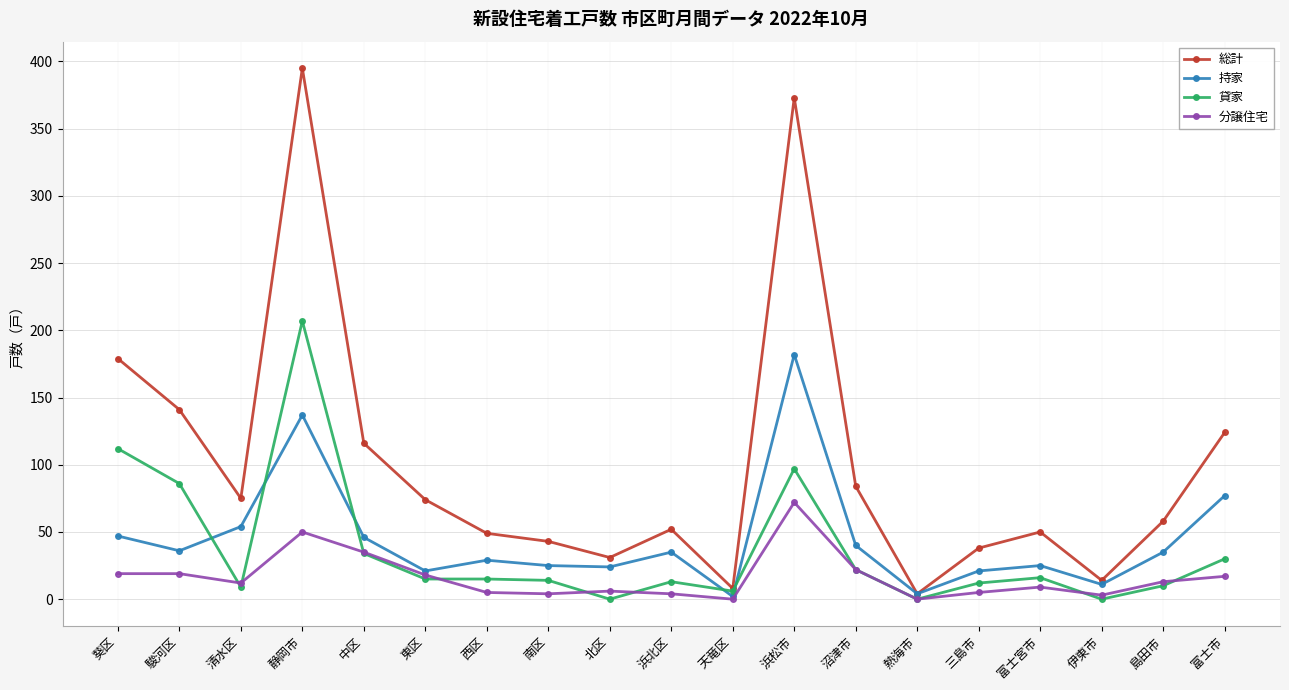

Where is 分譲住宅 nearest to the value 36?

中区